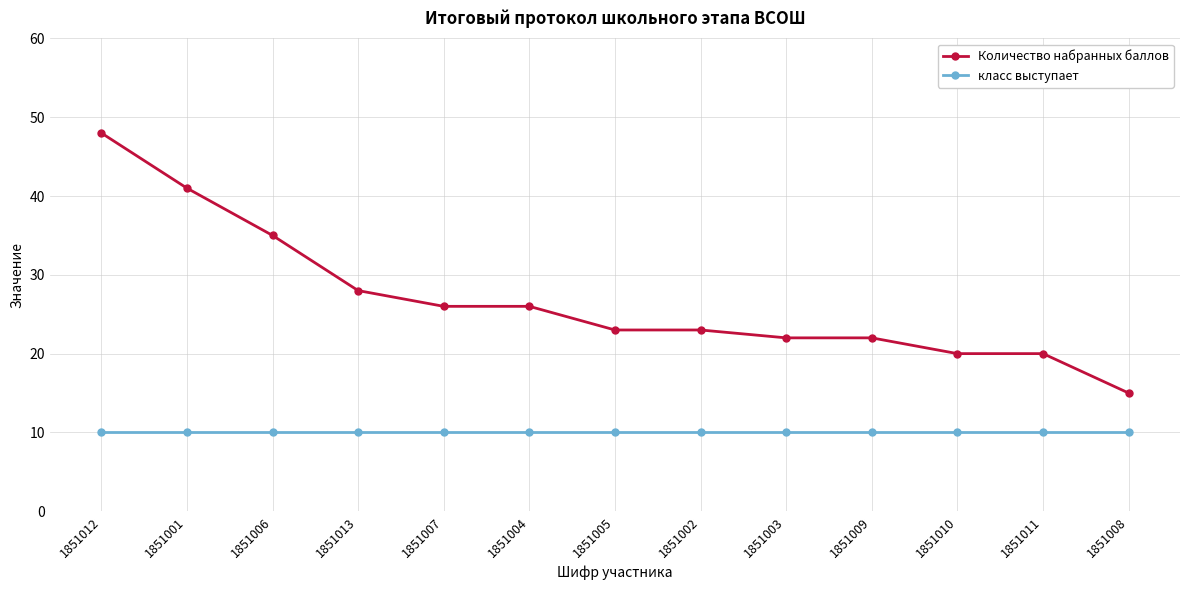

What are all the series names shown in the legend?

Количество набранных баллов, класс выступает